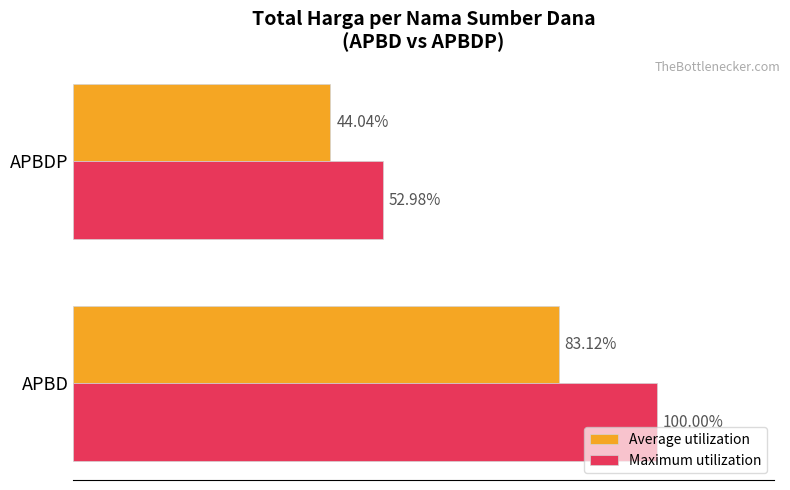

At which category is the sum across all series the highest?

APBD